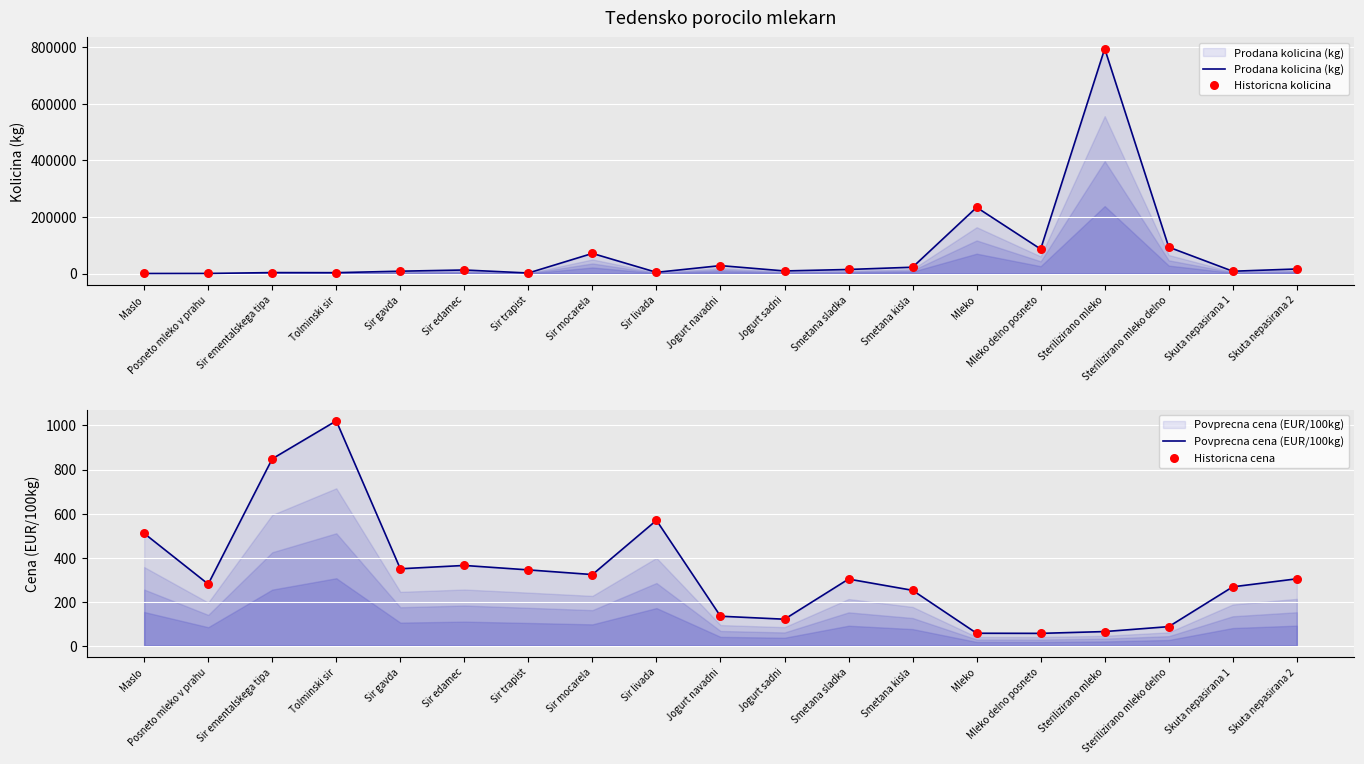

Which series reaches the minimum Y coordinate?

Povprecna cena (EUR/100kg)